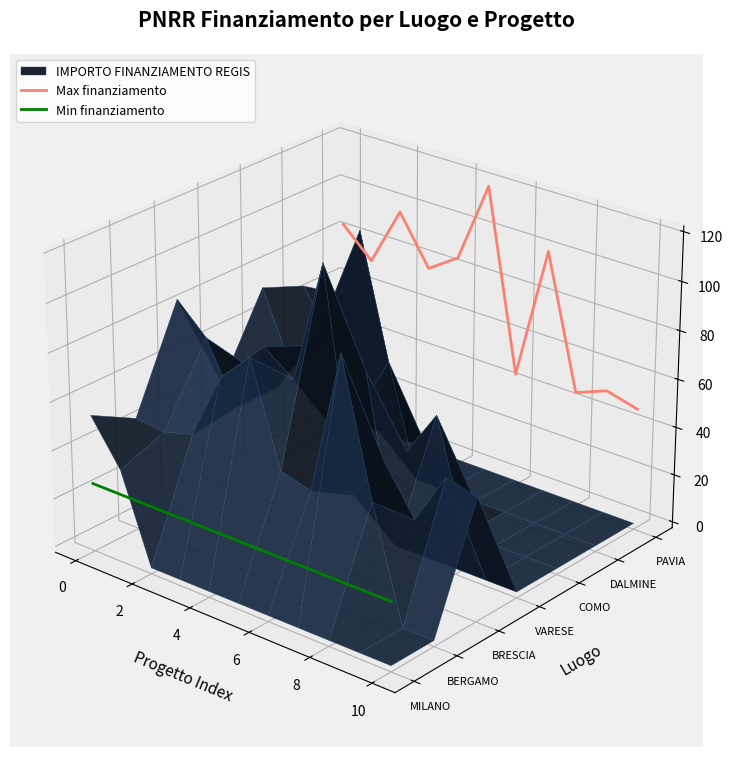

Which series has the largest range (max minus min)?

Max finanziamento